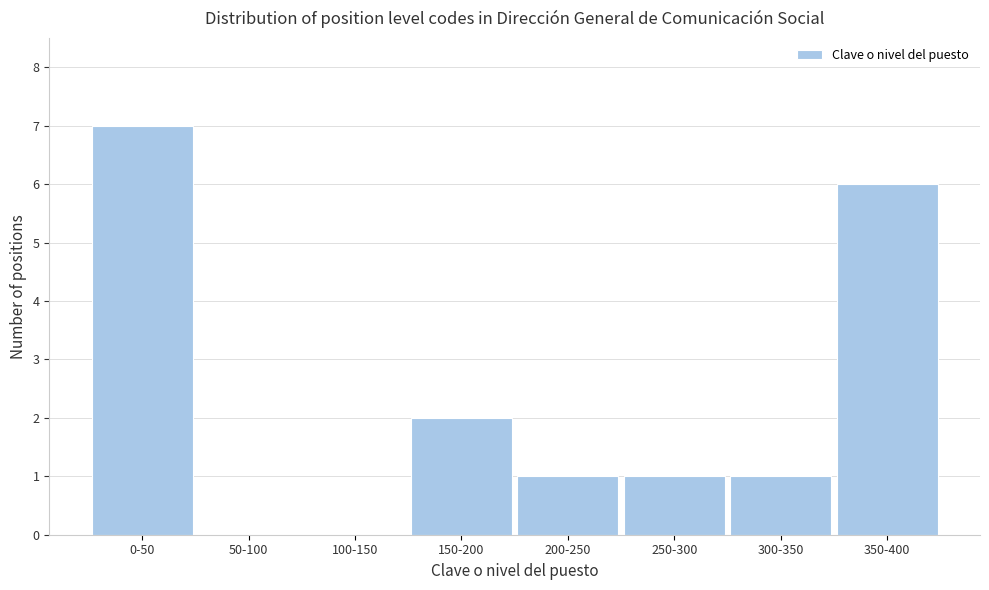

Reading left to right, list all the values displayed in this chart.

0-50=7	50-100=0	100-150=0	150-200=2	200-250=1	250-300=1	300-350=1	350-400=6